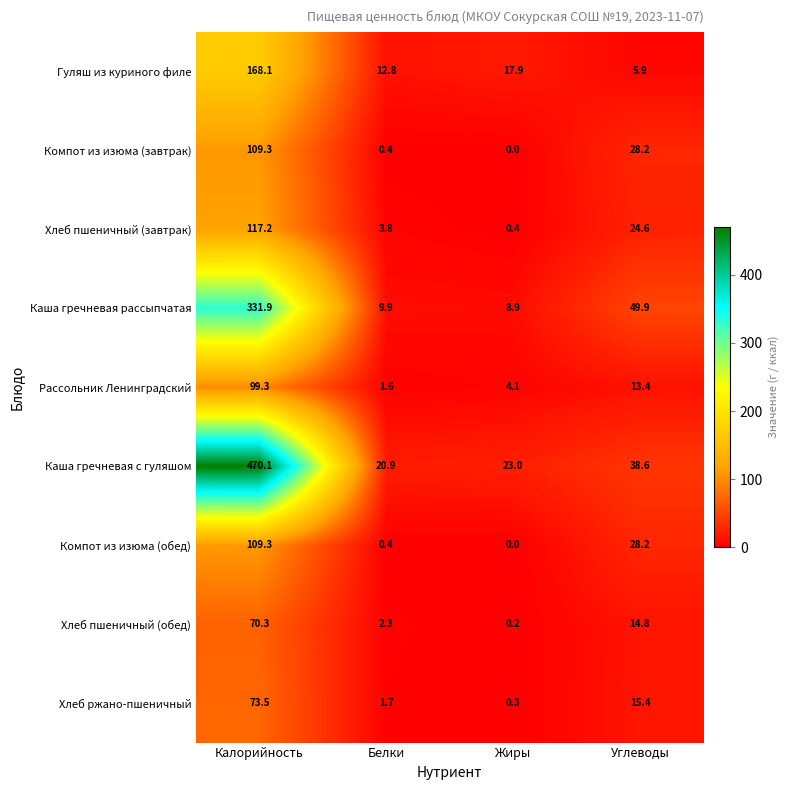

Which series has the largest range (max minus min)?

Каша гречневая с гуляшом